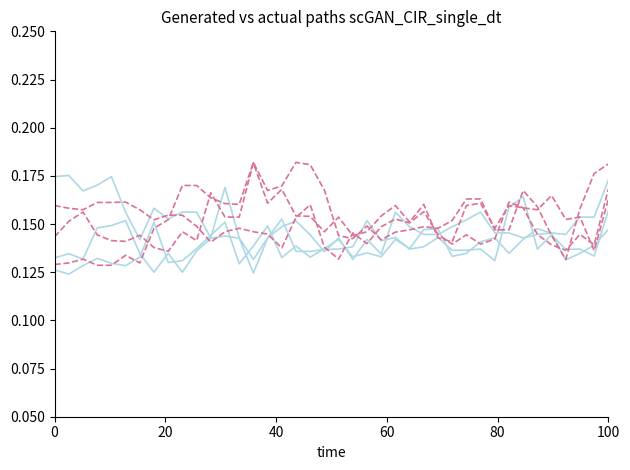

Is it true that actual_5.248 equals 0.1 at 35?

False